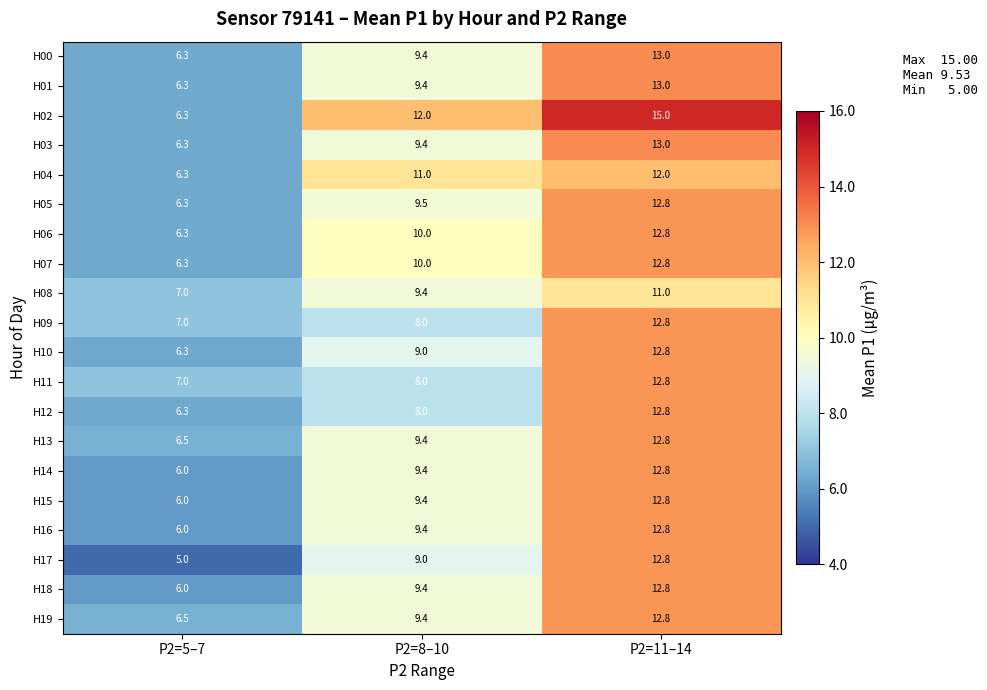

What value does the H15 series have at P2=8–10?

9.4